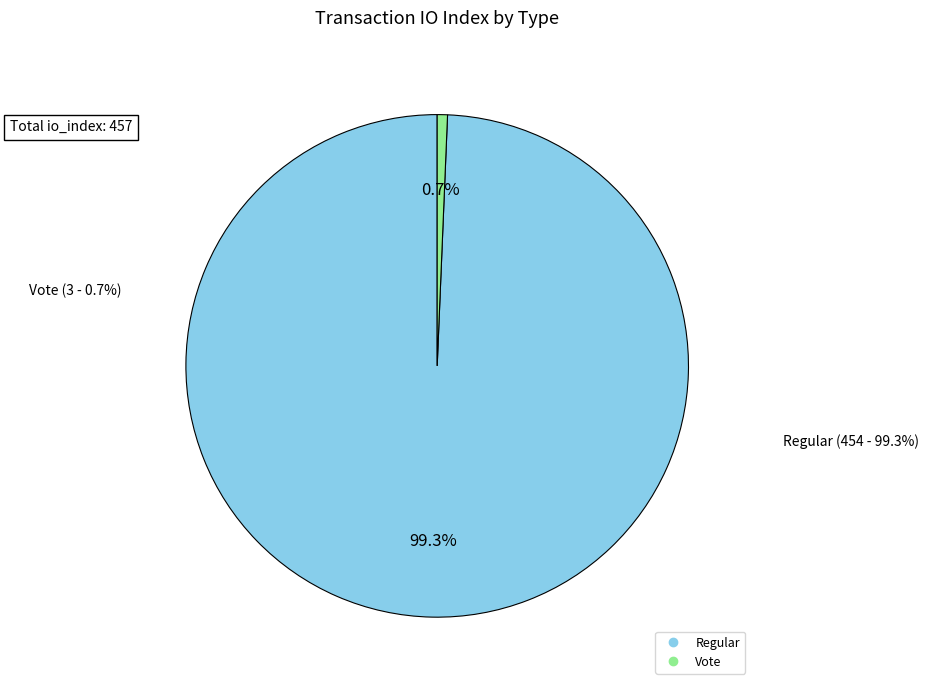

Is it true that Vote is 12% of the pie?

False